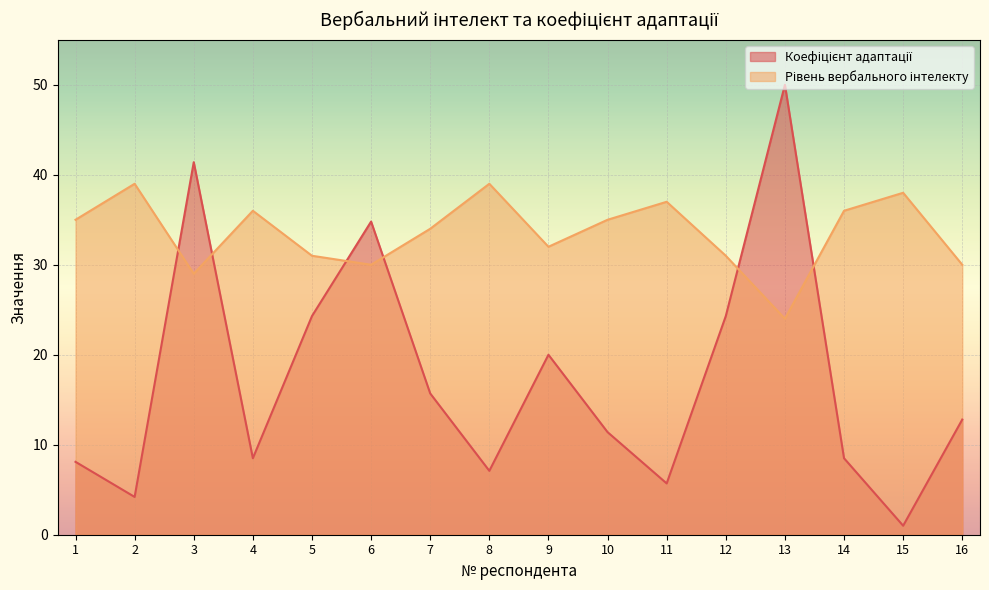

Reading left to right, what are all the values shown in this chart?

Коефіцієнт адаптації: 1=8.1	2=4.2	3=41.4	4=8.5	5=24.3	6=34.8	7=15.7	8=7.1	9=20.0	10=11.4	11=5.7	12=24.3	13=50.0	14=8.5	15=1.0	16=12.8
Рівень вербального інтелекту: 1=35.0	2=39.0	3=29.0	4=36.0	5=31.0	6=30.0	7=34.0	8=39.0	9=32.0	10=35.0	11=37.0	12=31.0	13=24.0	14=36.0	15=38.0	16=30.0